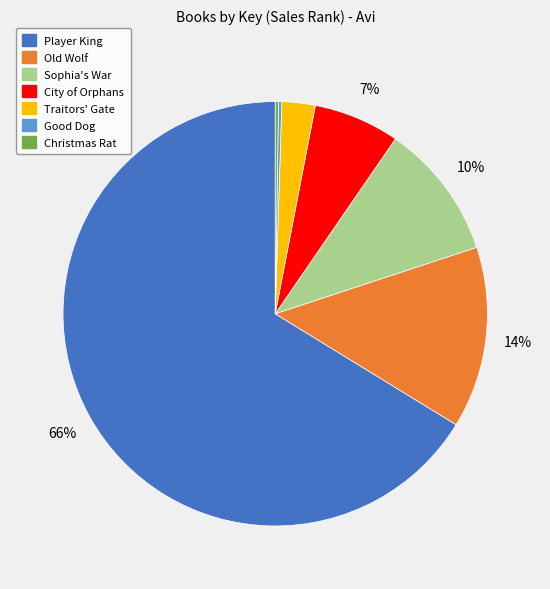

Is there any slice that represents more than half of the pie?

Yes